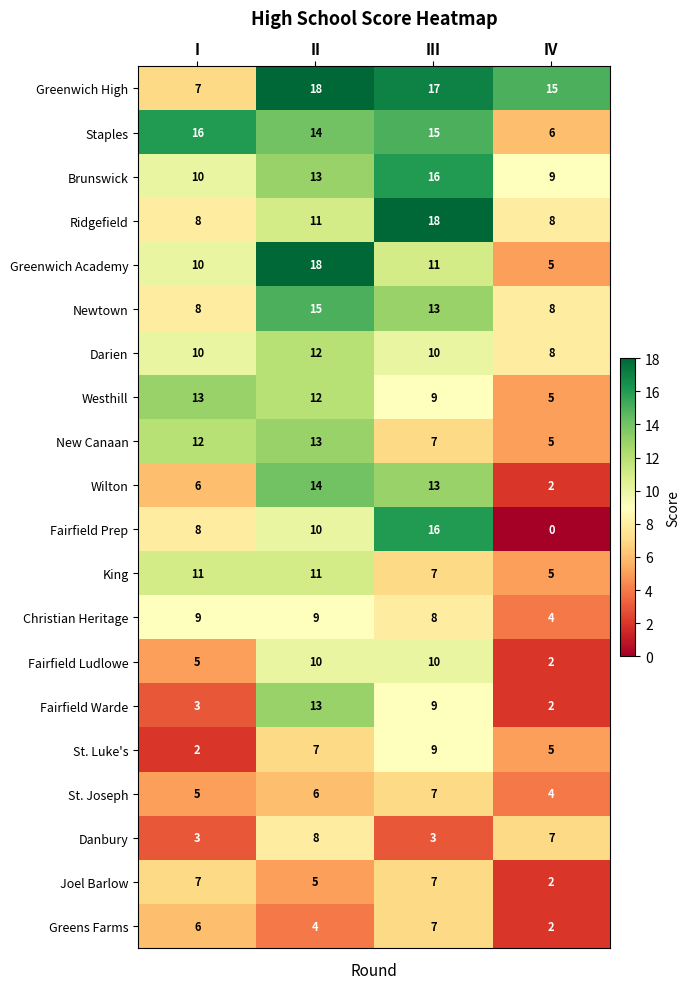

True or false: Greenwich Academy has a value of 2 at IV.

False